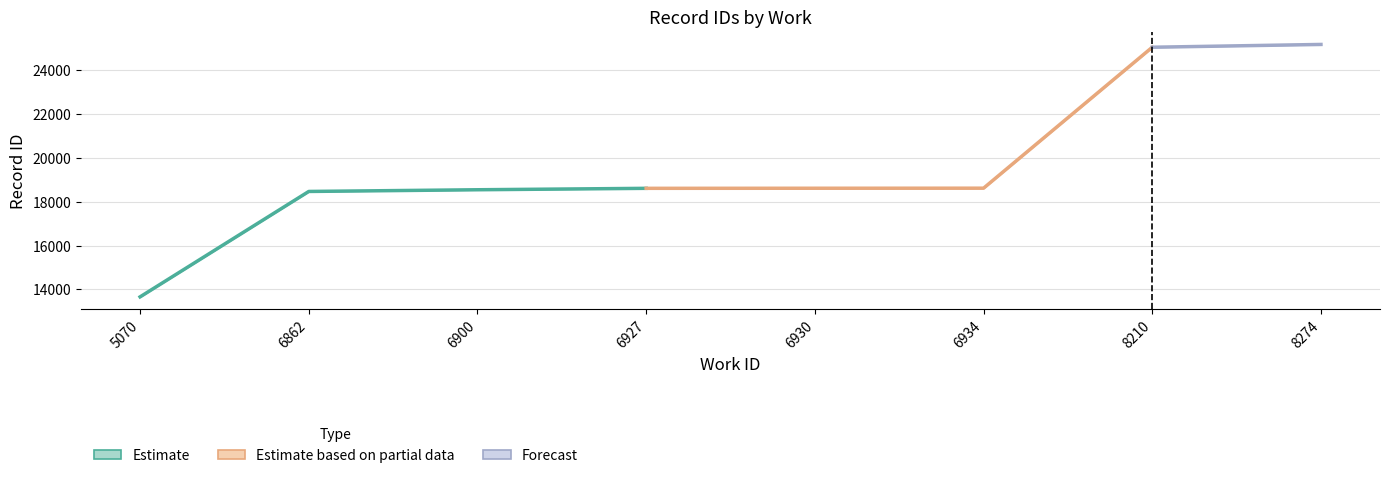

Reading left to right, list all the values displayed in this chart.

id: 5070=13657	6862=18469	6862=18470	6900=18547	6927=18612	6930=18616	6934=18619	8210=25051	8210=25056	8274=25181
work_id: 5070=5070	6862=6862	6862=6862	6900=6900	6927=6927	6930=6930	6934=6934	8210=8210	8210=8210	8274=8274